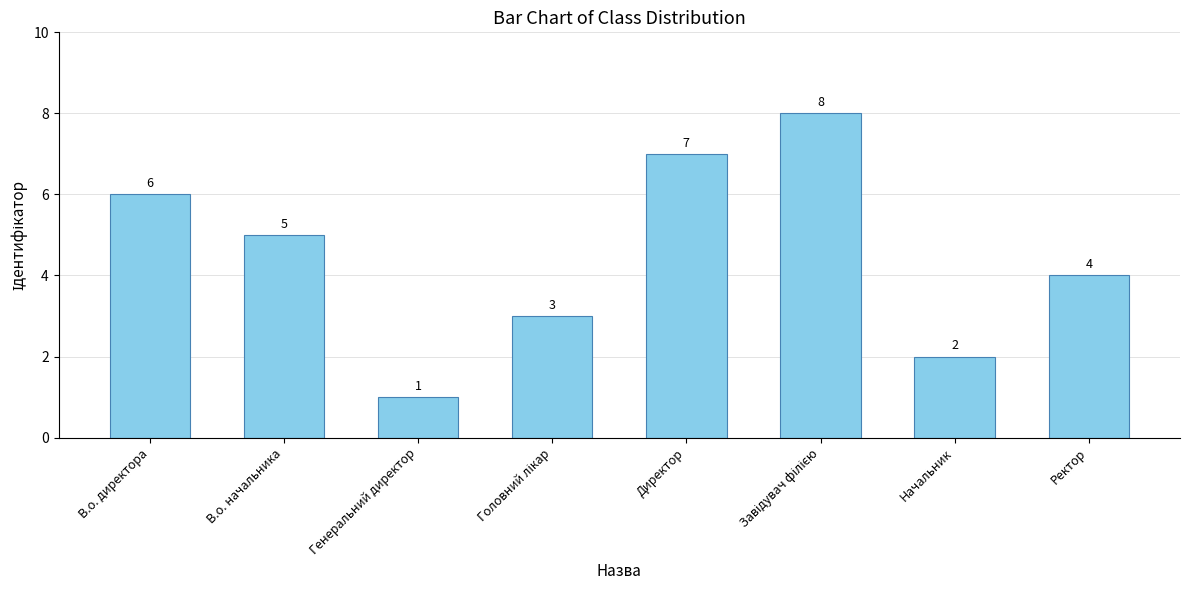

What is the difference between the second highest and second lowest values?

5